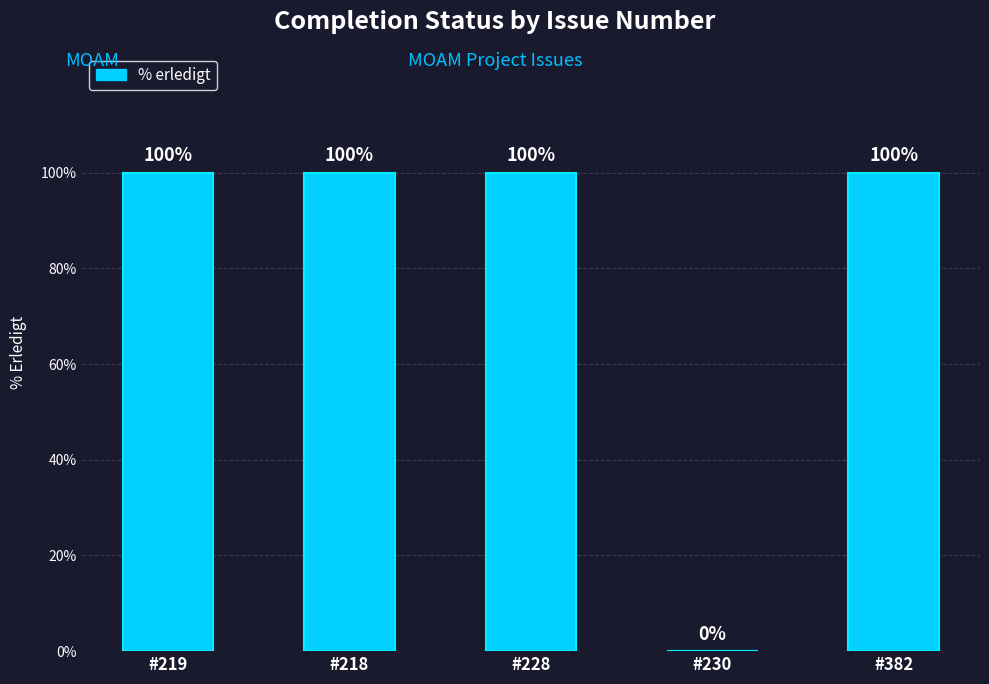

Count the number of categories in the chart.

5